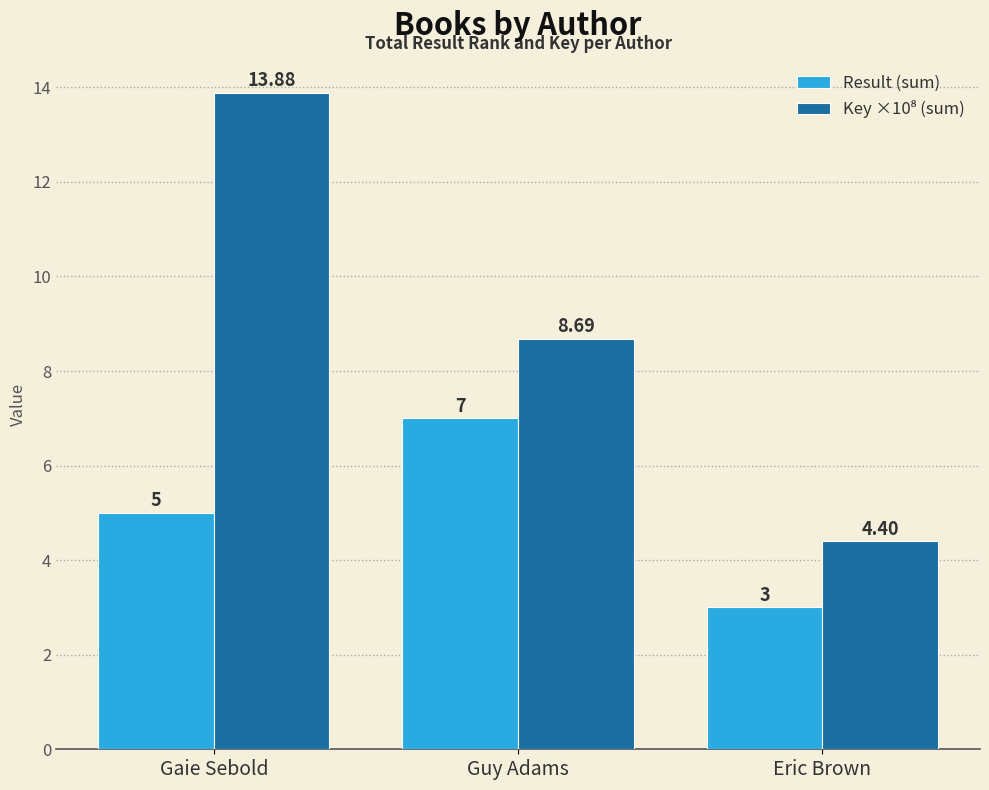

Which category has the highest value across all series?

Gaie Sebold